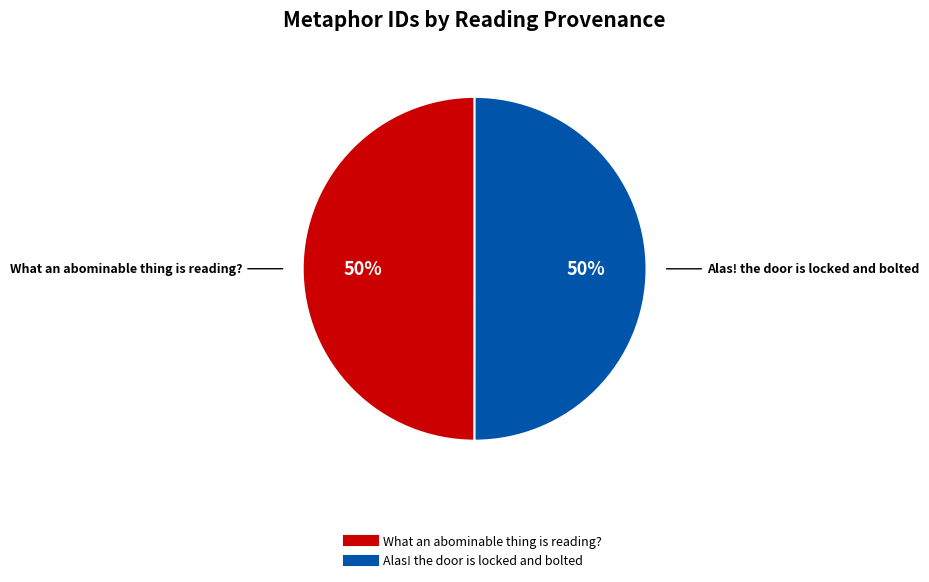

To the nearest percent, what portion does Alas! the door is locked and bolted represent?

50%